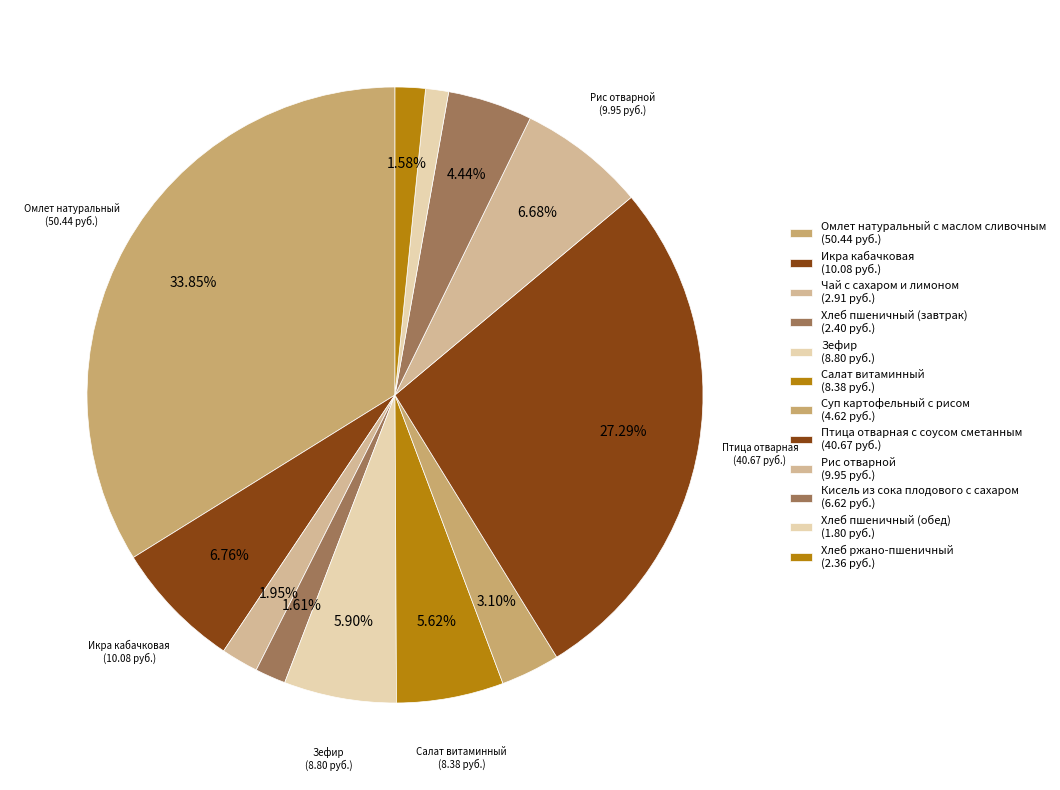

What percentage is the Птица отварная с соусом сметанным slice, to the nearest percent?

27%